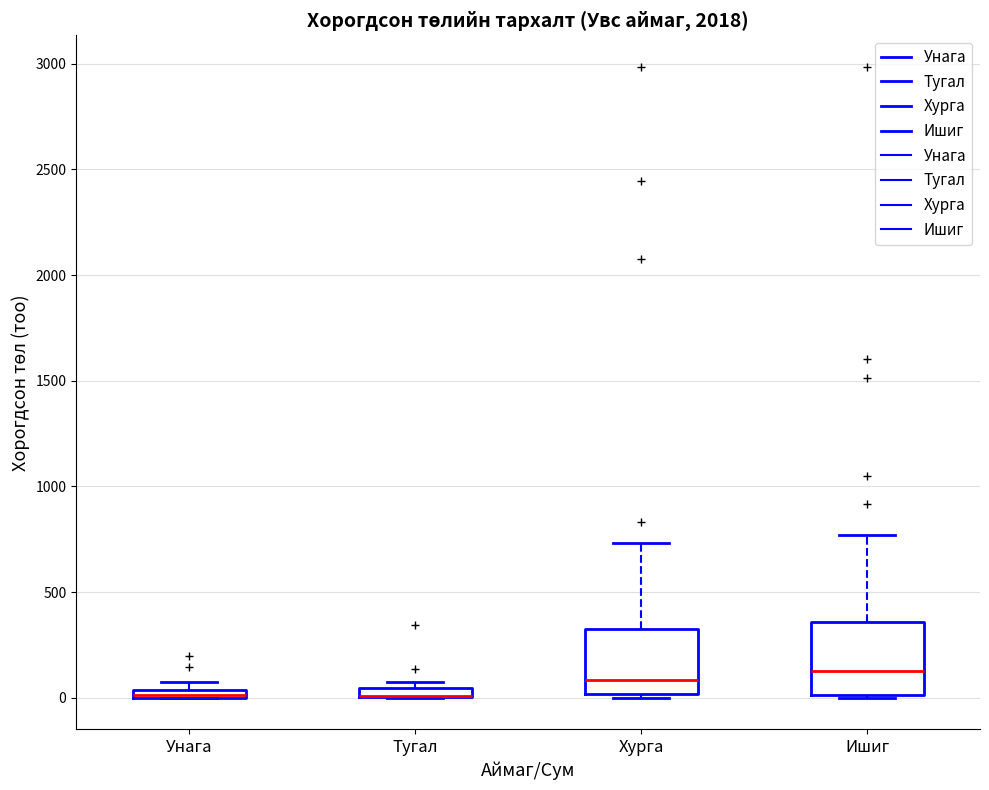

Where is the upper edge of the box for Тугал on the y-axis? The values are not printed on the chart, so give them approximately, as read against the axis.

50